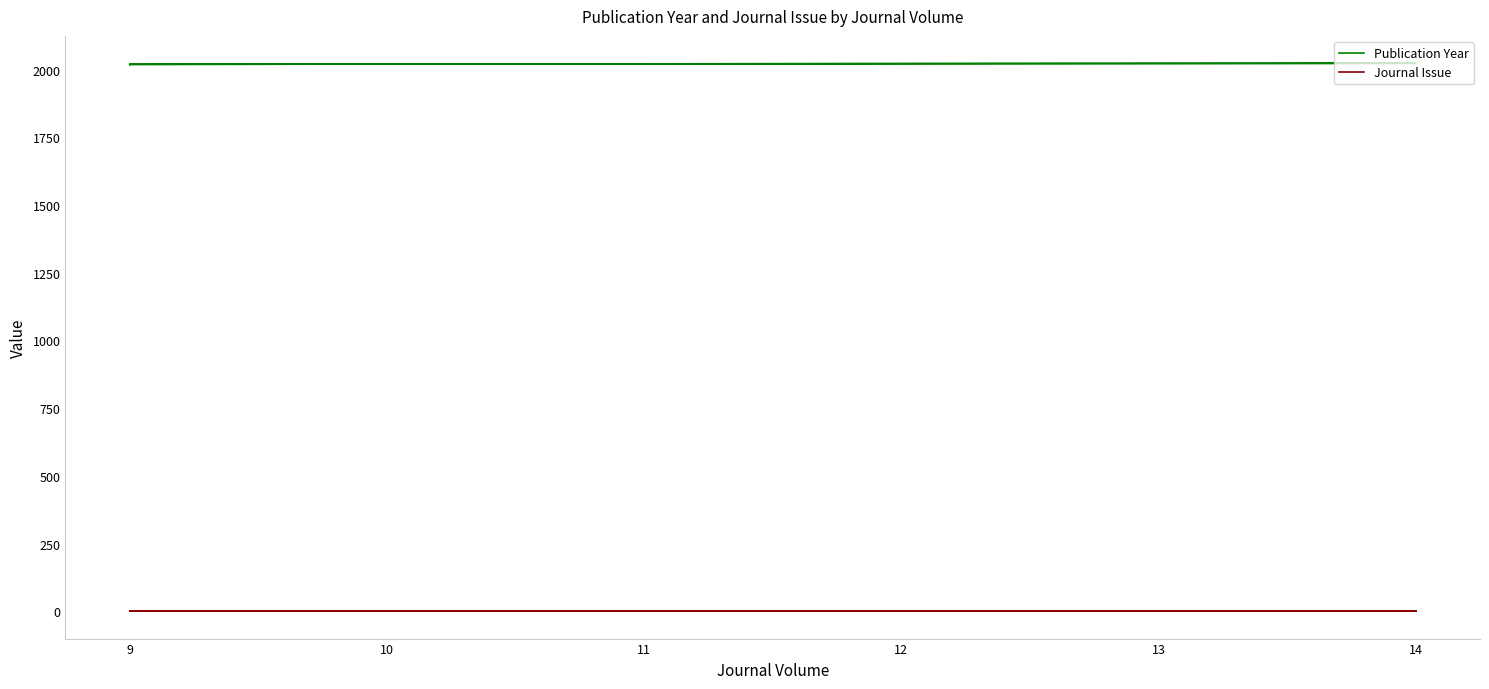

The value of Publication Year at 9 is 2018. True or false?

True